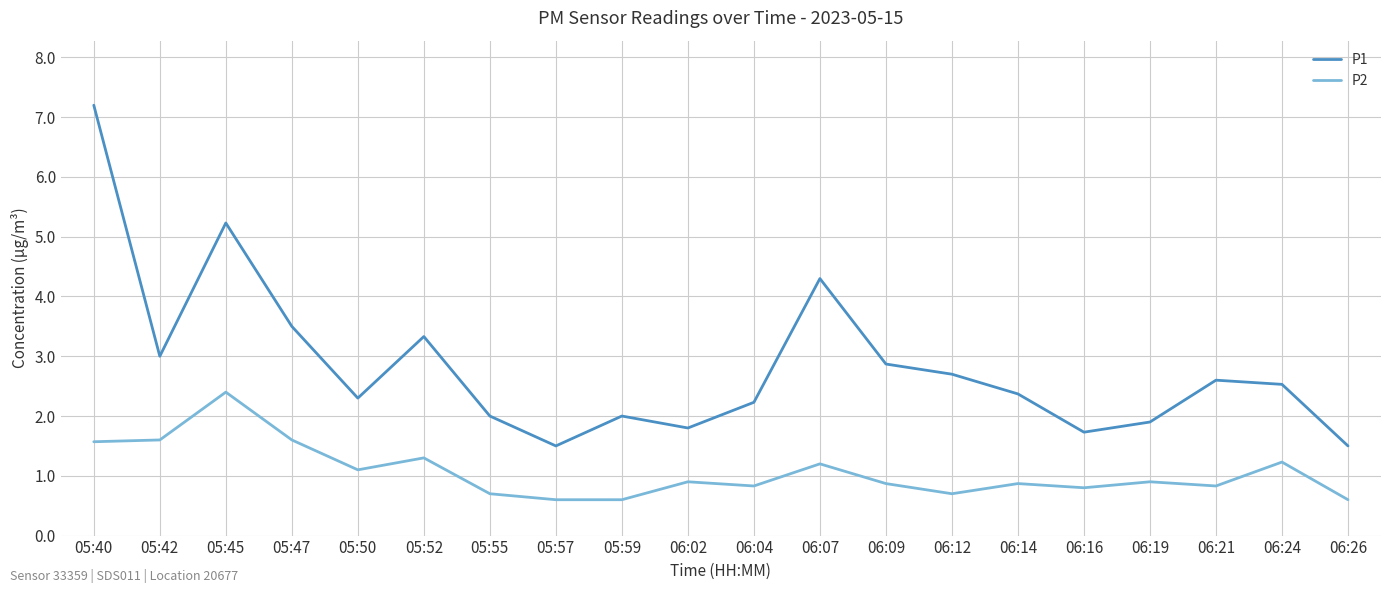

List the series in order of their peak value, highest first.

P1, P2